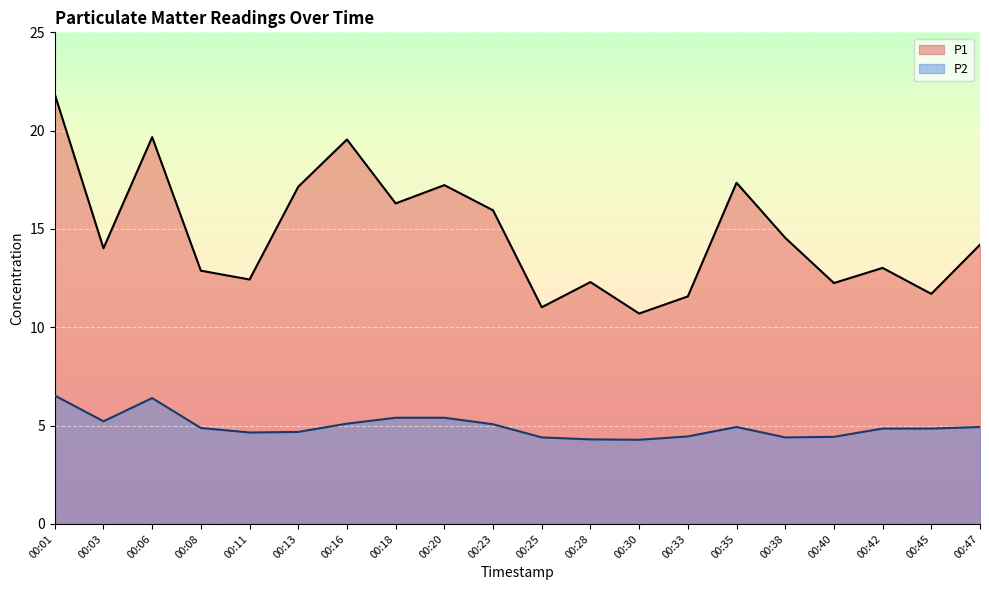

How many categories are shown in the chart?

20